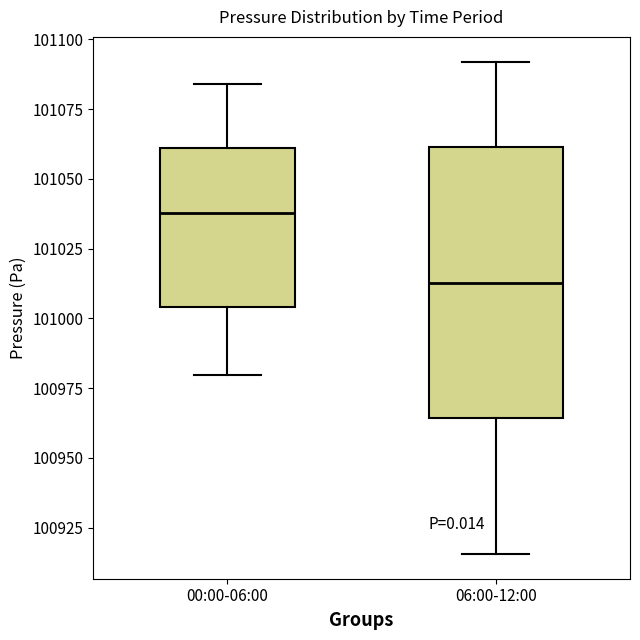

Reading left to right, read every box against the y-axis: the position of its median line, the range the box covers, and the ends of its whiskers. The values are not printed on the chart, so give them approximately, as read against the axis.

00:00-06:00: median 101040, box 101005 to 101060, whiskers 100980 to 101085
06:00-12:00: median 101015, box 100965 to 101060, whiskers 100915 to 101090